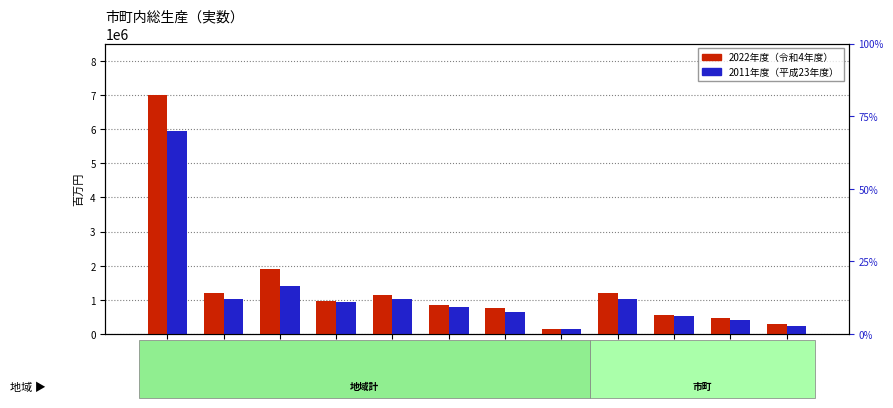

What is the difference between the highest and lowest values at 湖南地域?

518676